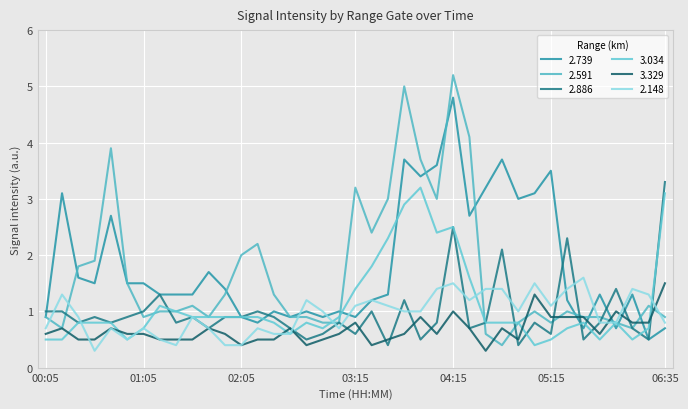

At how many categories does at least one series exceed 5?

1